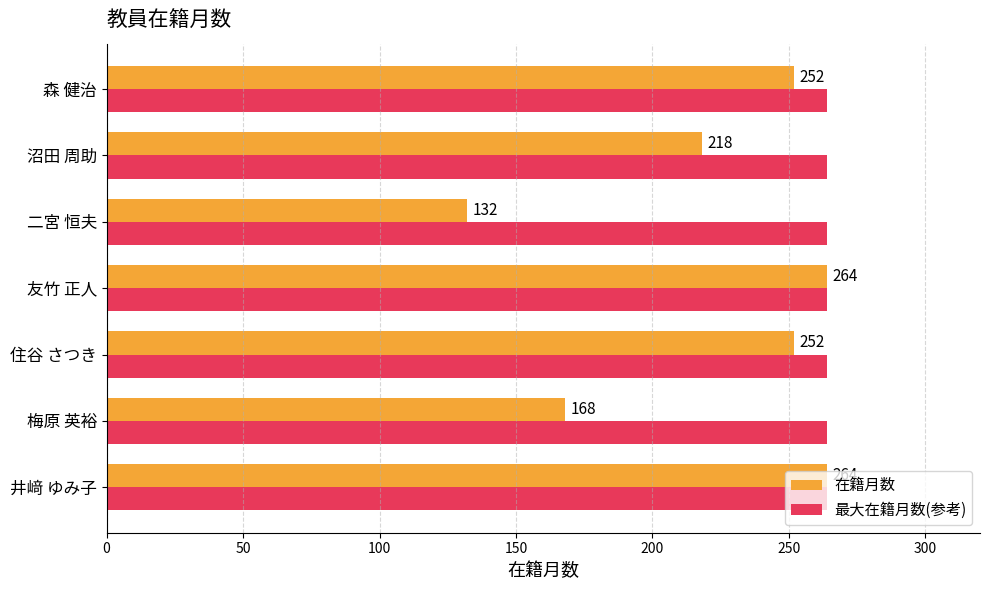

What is the difference between the second highest and second lowest values in the 在籍月数 series?

96